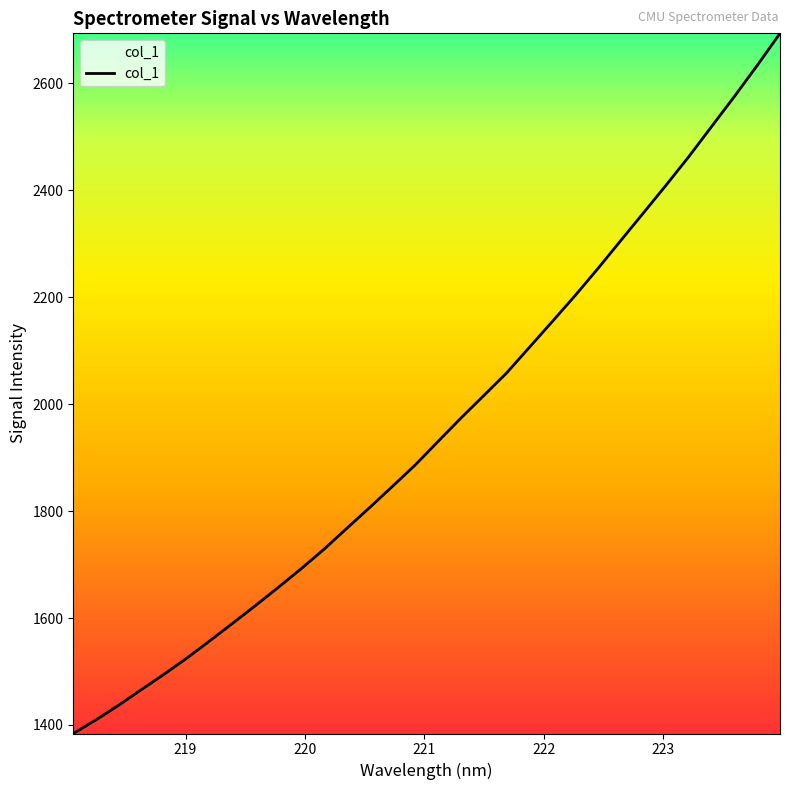

Is this an area chart (filled region under the line)?

No